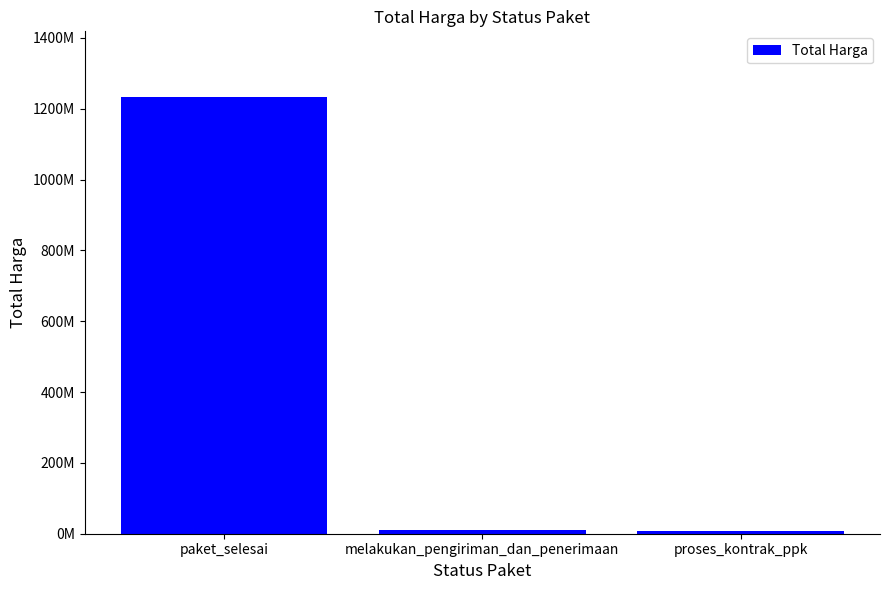

Does the chart contain any negative values?

No